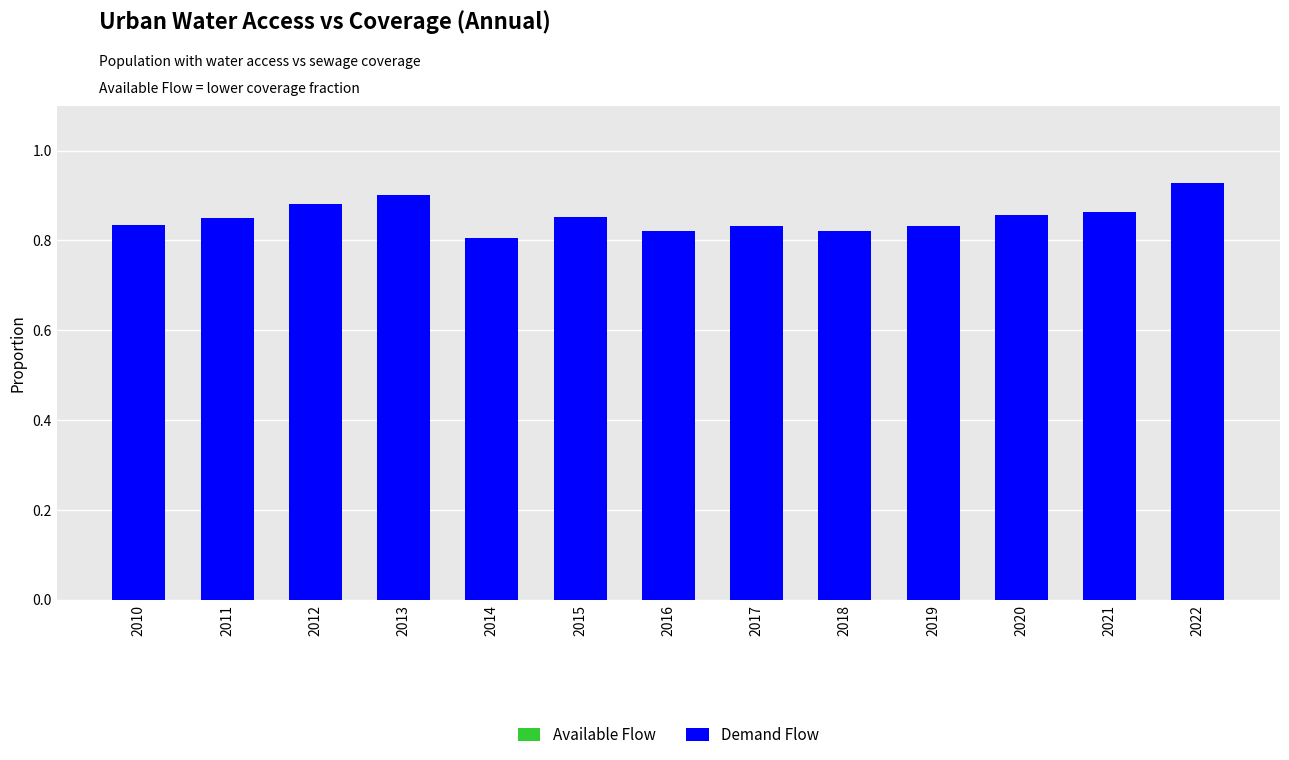

Which series has the widest spread of values?

Demand Flow